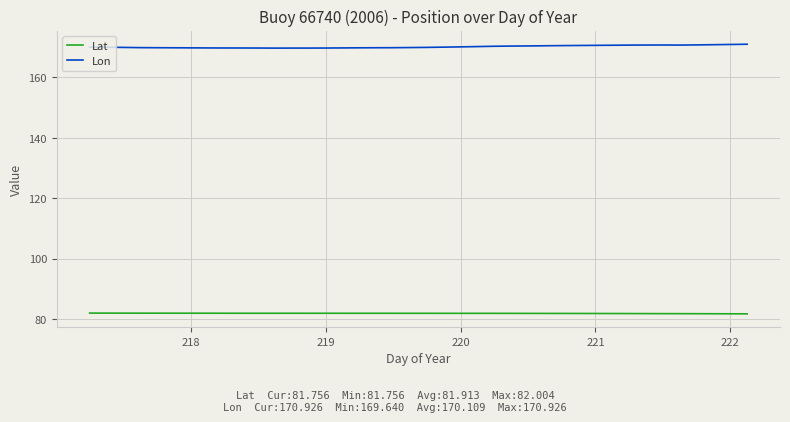

List the series in order of their overall mean, lowest first.

Lat, Lon